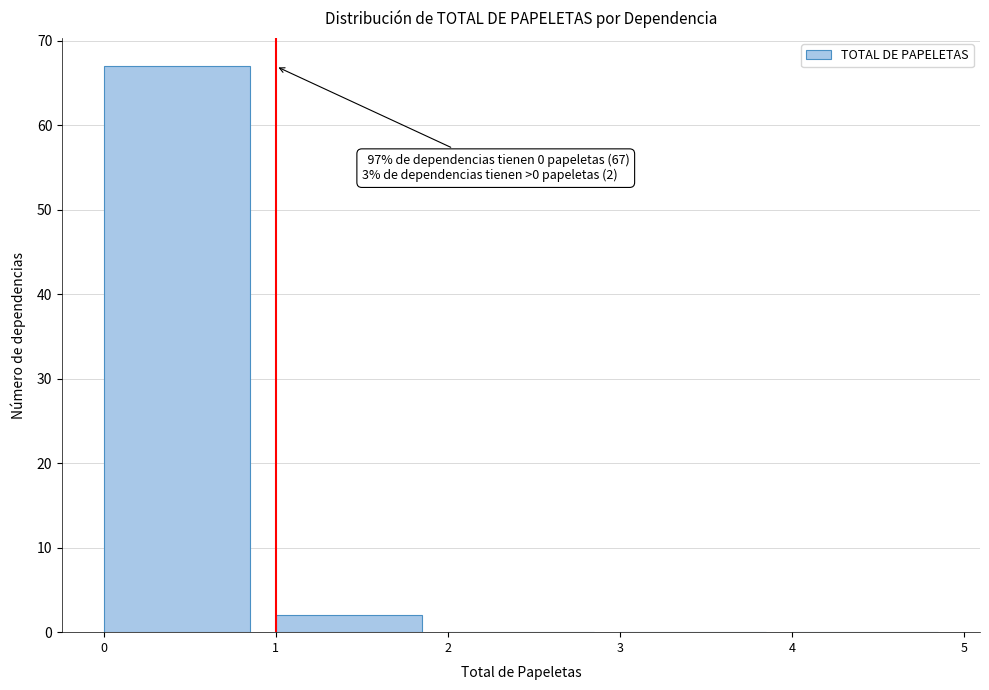

Which range on the x-axis has the tallest bar?

0 to 1